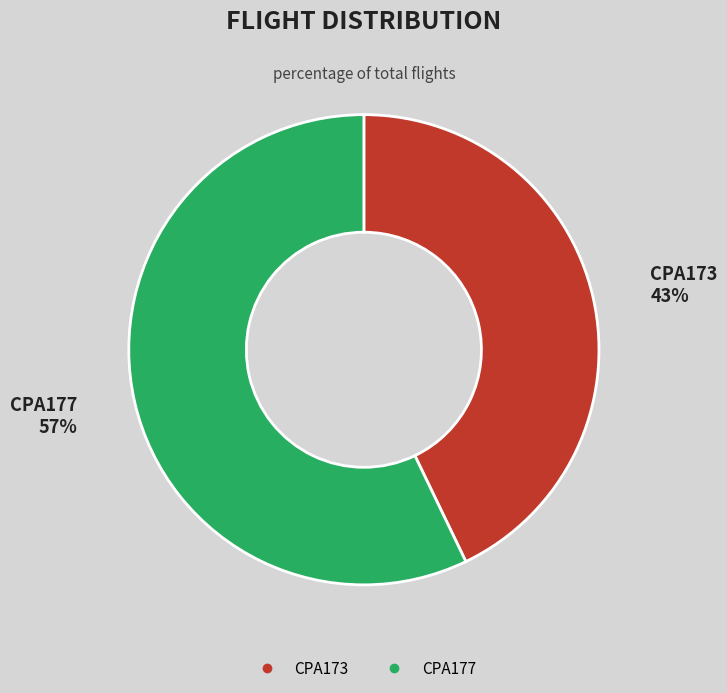

Does CPA177 account for over 50% of the chart?

Yes